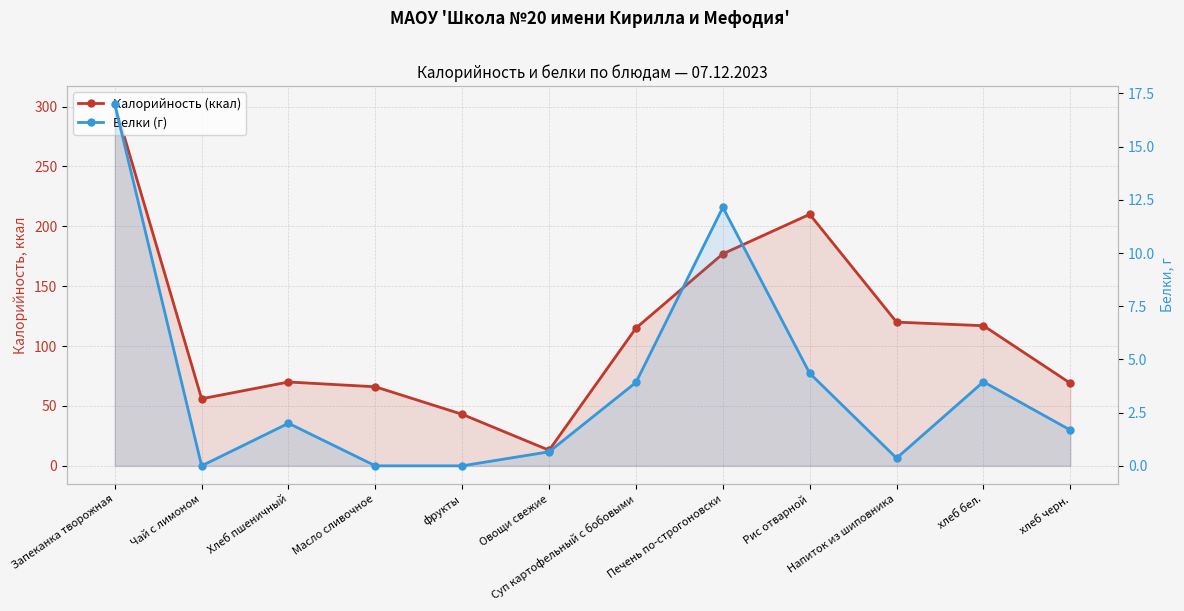

Reading left to right, list all the values displayed in this chart.

Калорийность (ккал): Запеканка творожная=302.0	Чай с лимоном=56.0	Хлеб пшеничный=70.0	Масло сливочное=66.0	фрукты=43.0	Овощи свежие=13.0	Суп картофельный с бобовыми=115.0	Печень по-строгоновски=177.0	Рис отварной=210.0	Напиток из шиповника=120.0	хлеб бел.=117.0	хлеб черн.=69.0
Белки (г): Запеканка творожная=17.0	Чай с лимоном=0.0	Хлеб пшеничный=2.0	Масло сливочное=0.0	фрукты=0.0	Овощи свежие=0.7	Суп картофельный с бобовыми=3.9	Печень по-строгоновски=12.2	Рис отварной=4.3	Напиток из шиповника=0.4	хлеб бел.=4.0	хлеб черн.=1.7